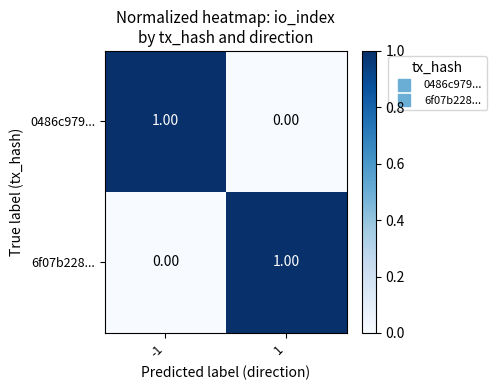

Rank the series at -1 from highest to lowest value.

0486c979..., 6f07b228...